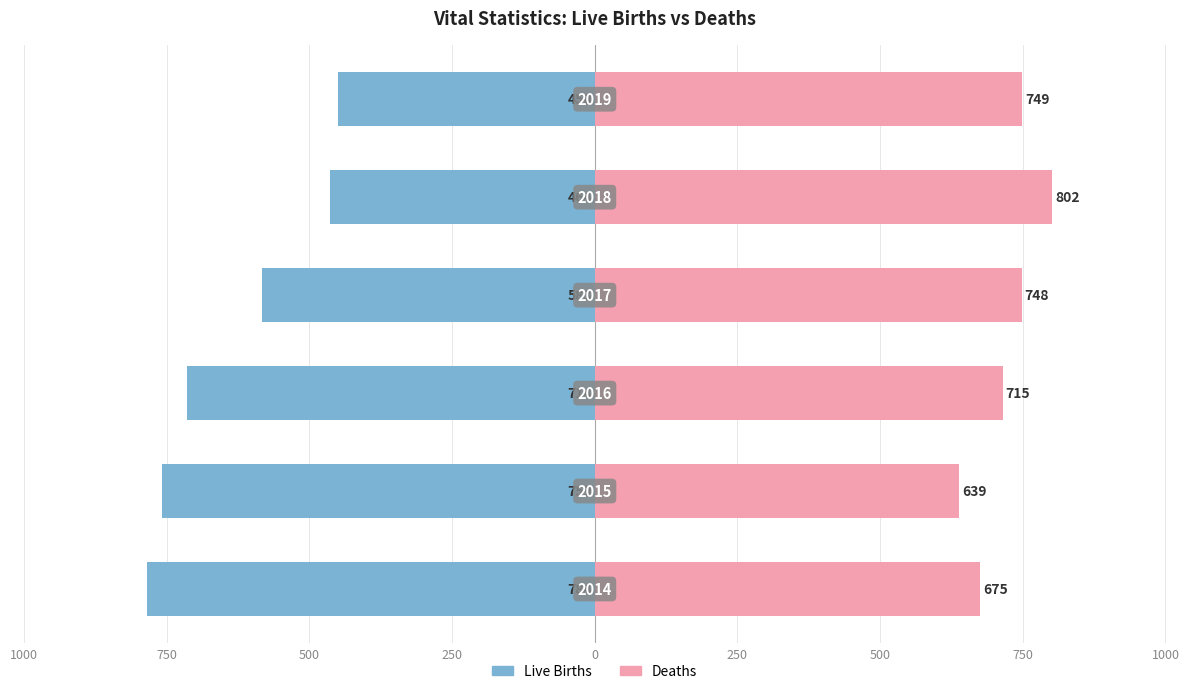

Are the bars grouped side by side (vs. stacked)?

Yes